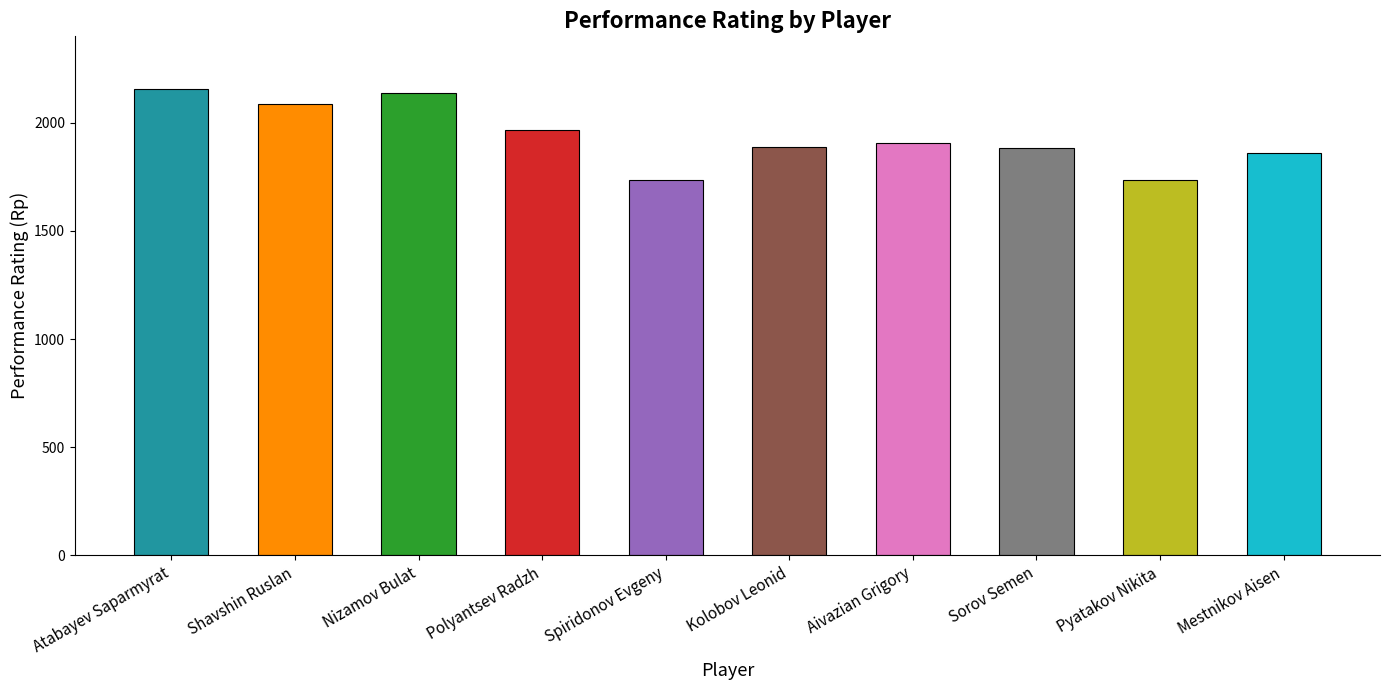

What is the minimum value shown in the chart?

1734